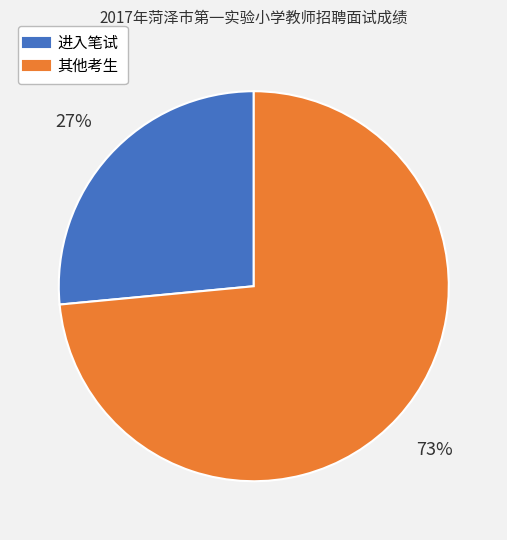

Is there a majority slice in this chart?

Yes